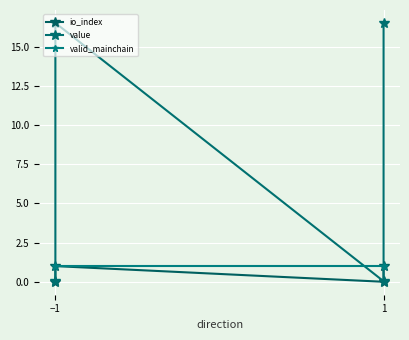

Which series has the largest range (max minus min)?

value